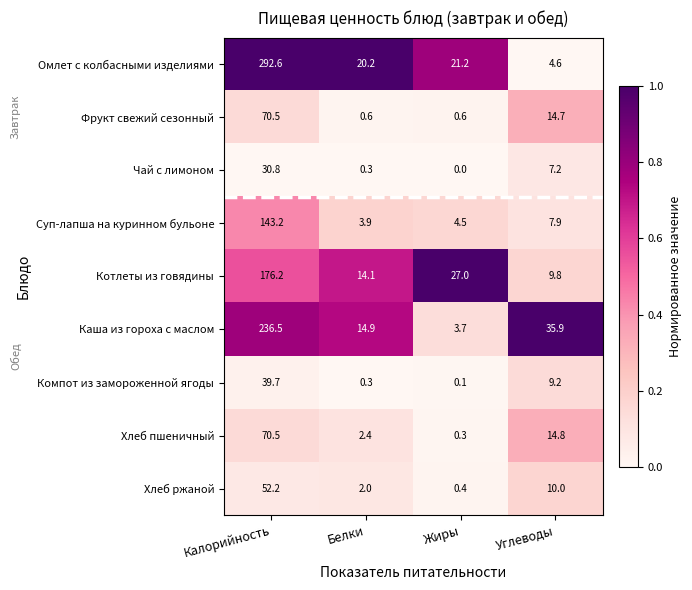

The Омлет с колбасными изделиями series shows 4.6 at Углеводы. True or false?

True